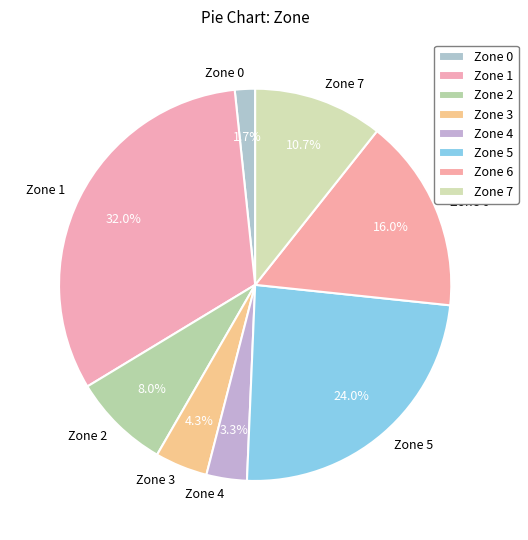

To the nearest percent, what percentage of the pie is Zone 4?

3%